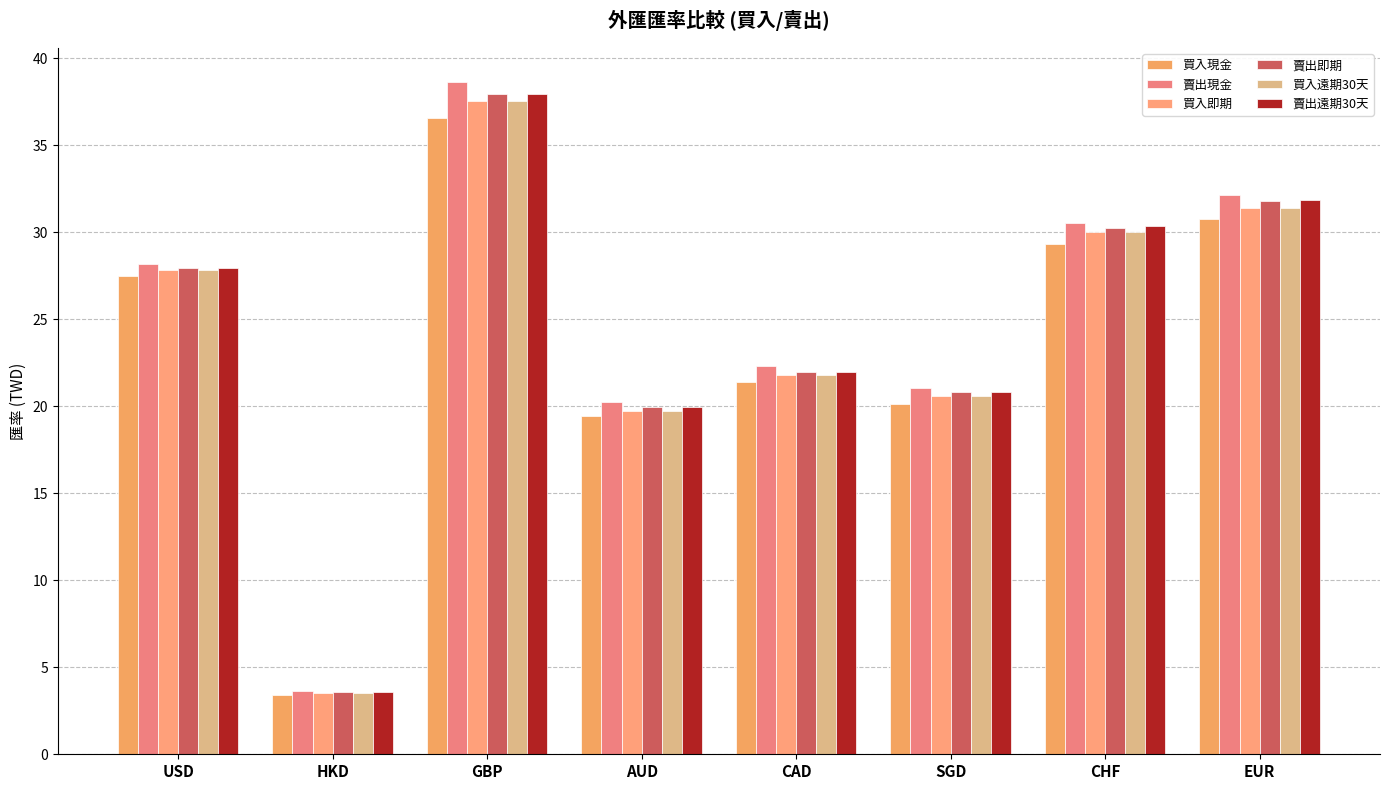

At how many categories does at least one series exceed 16?

7